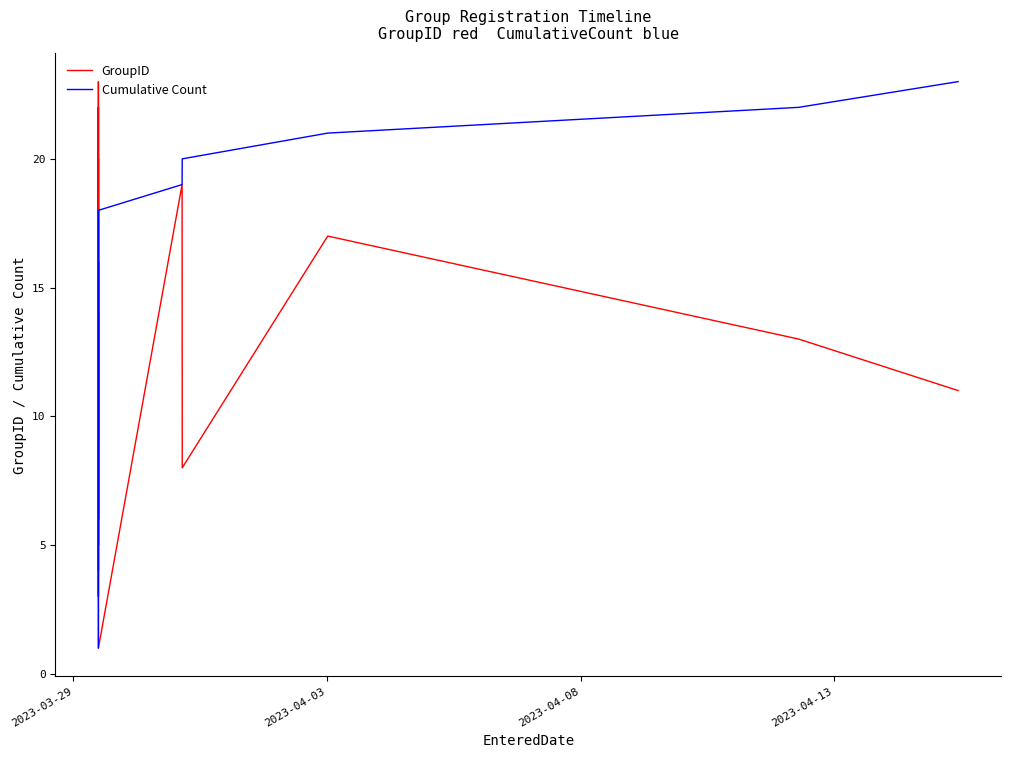

How many lines are shown in the chart?

2